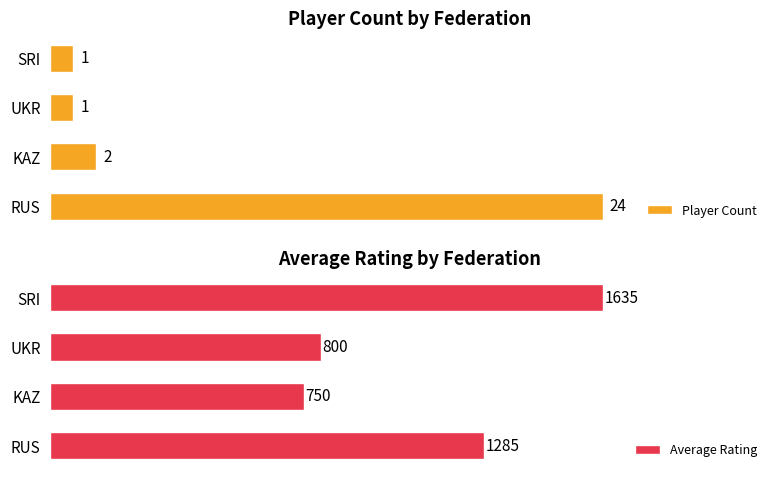

List the series in order of their peak value, highest first.

Average Rating, Player Count